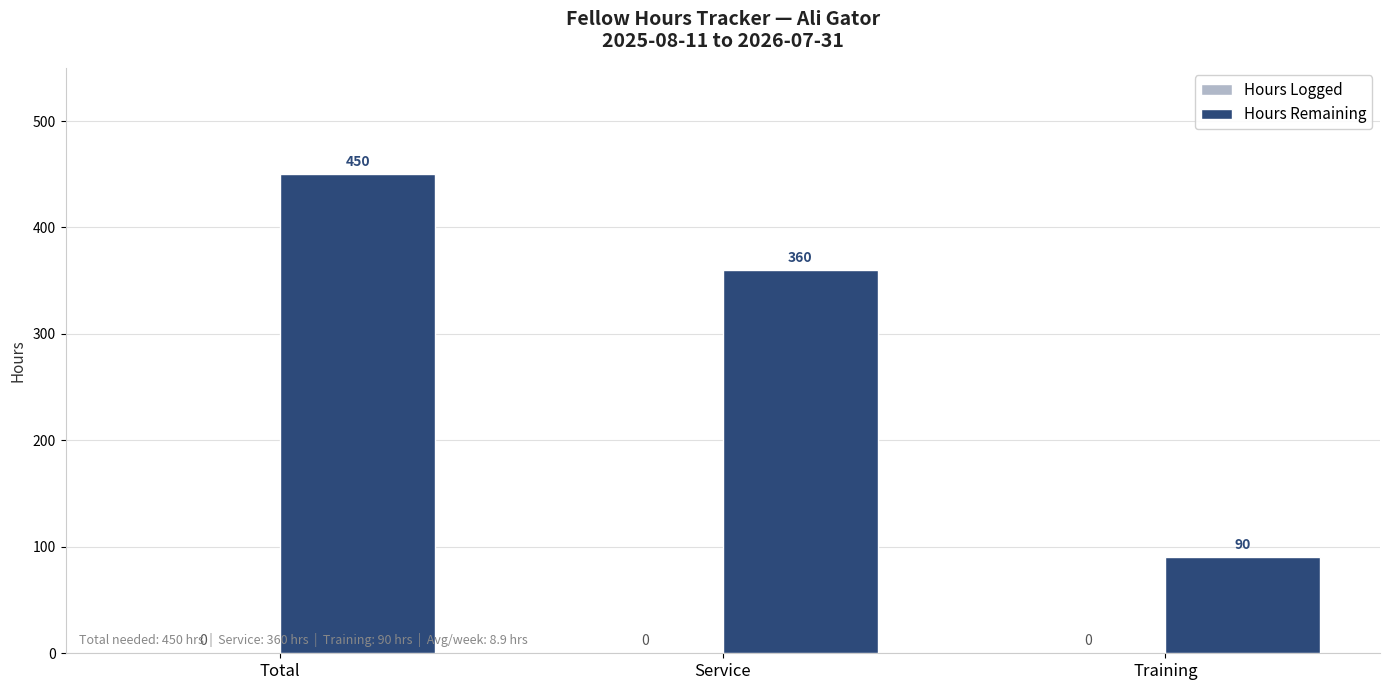

What is the label of the 2nd bar from the right?

Service